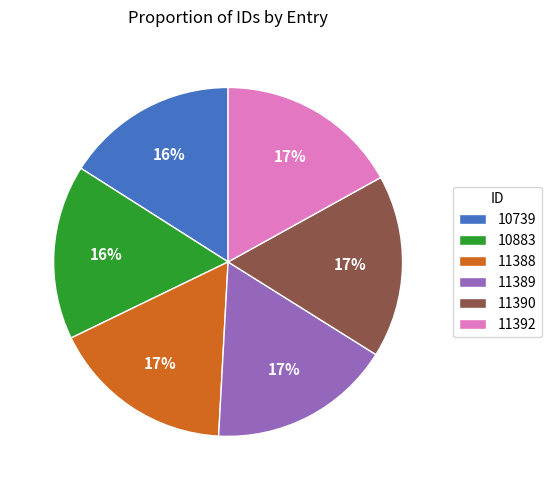

To the nearest percent, what is the average slice percentage?

17%